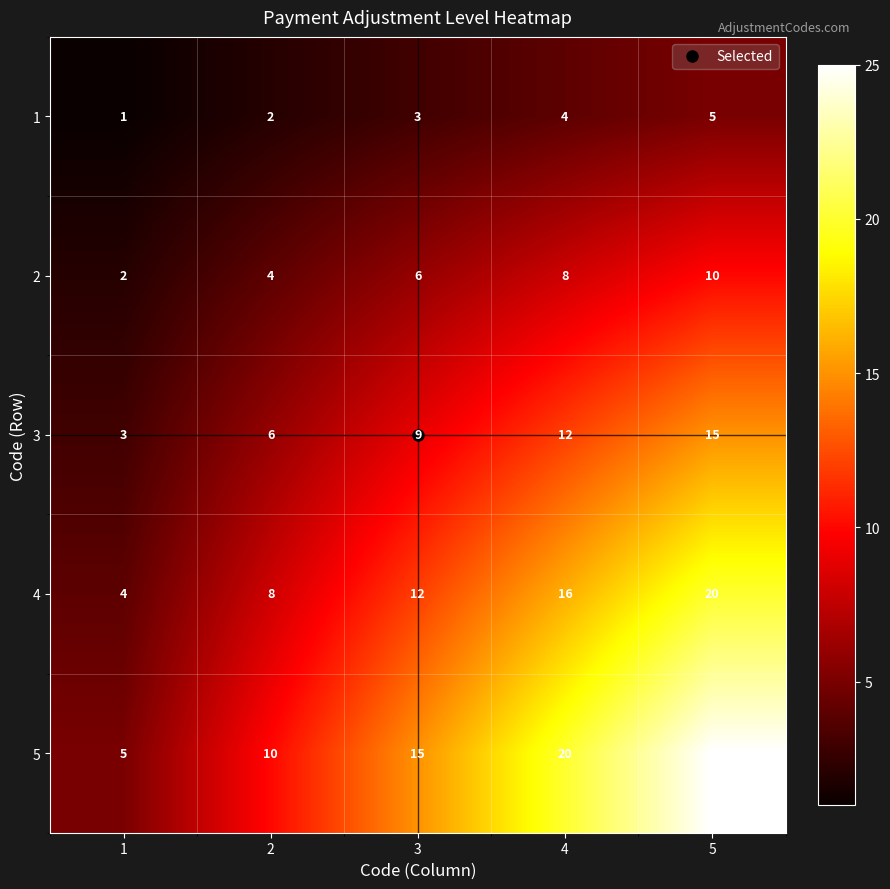

What is the minimum value shown in the chart?

1